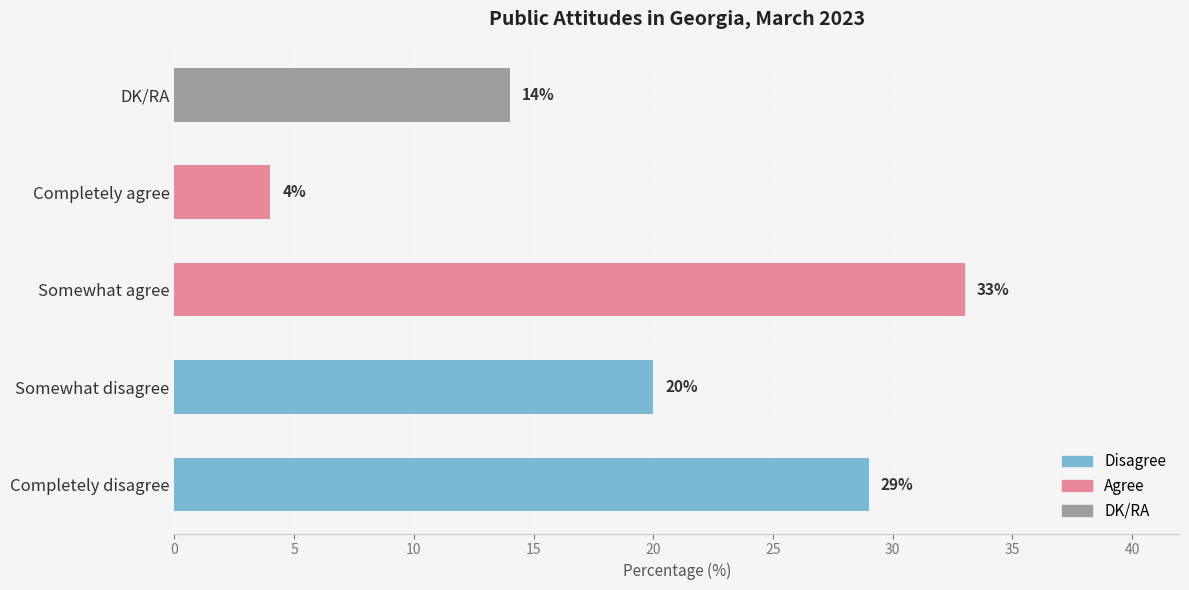

Count the values in the range 14 to 29.

3